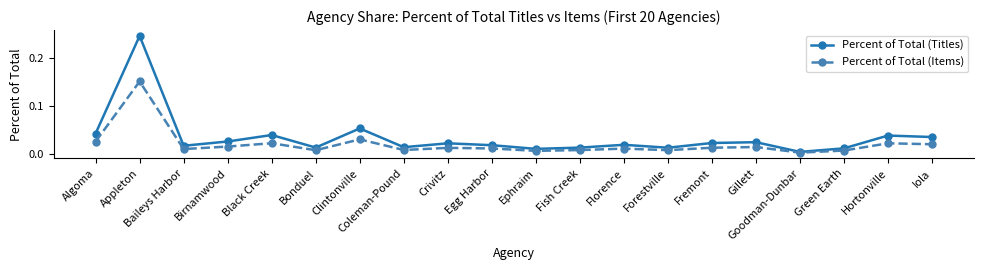

Is it true that Percent of Total (Titles) equals 0.0 at Baileys Harbor?

True